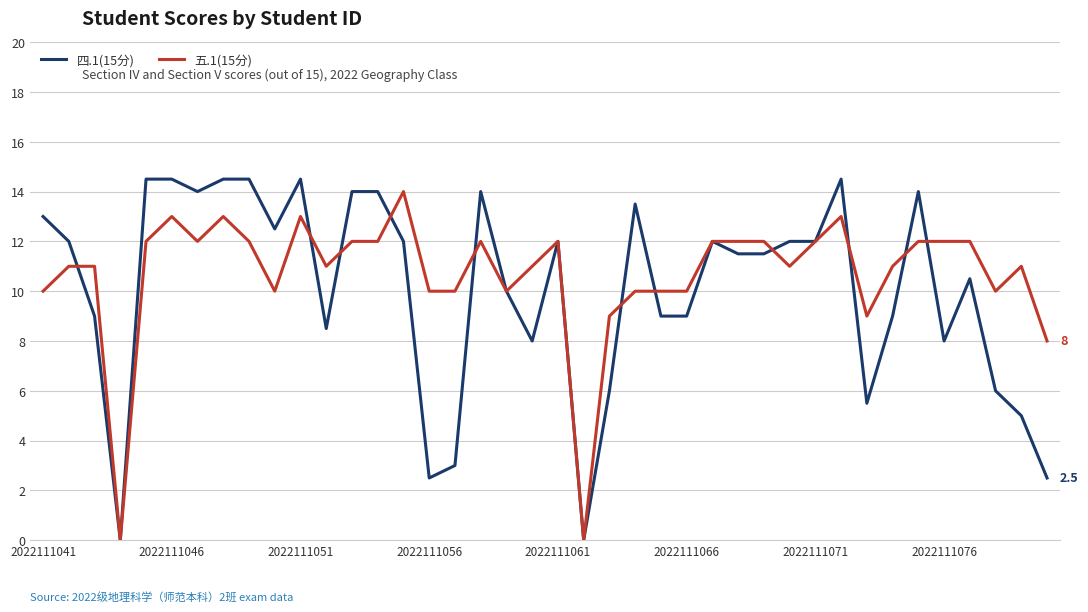

Which series has the largest range (max minus min)?

四.1(15分)